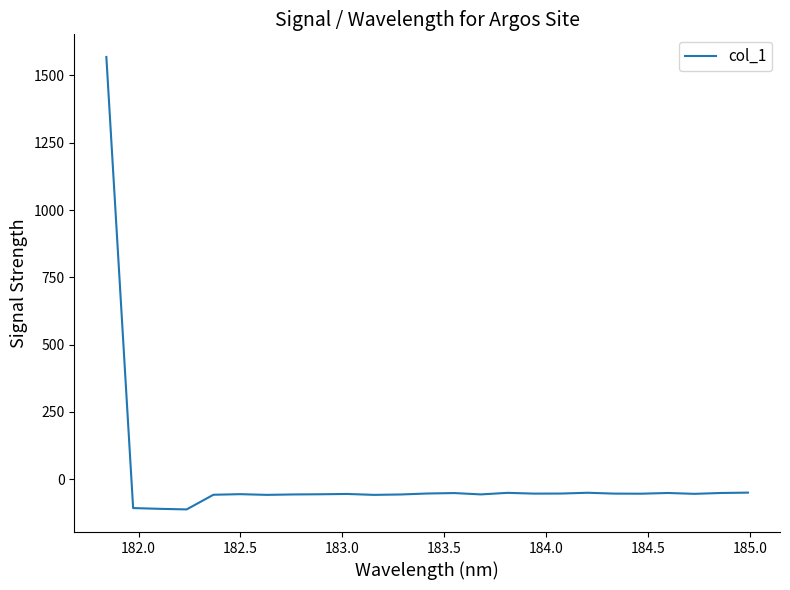

What is the smallest value displayed?

-111.9